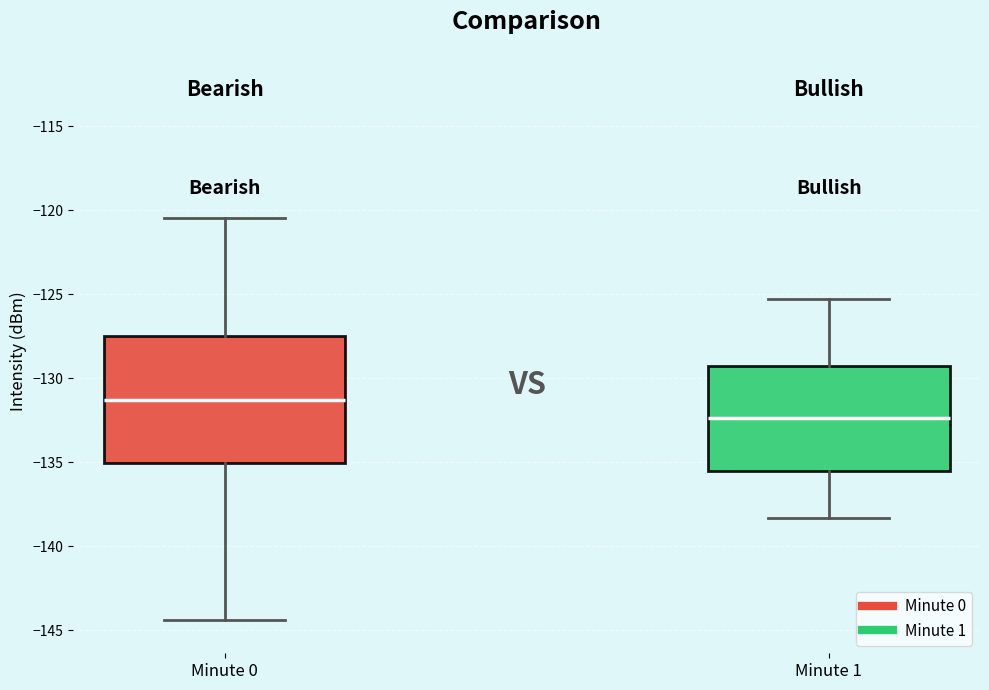

Which box's median line is the highest?

Minute 0